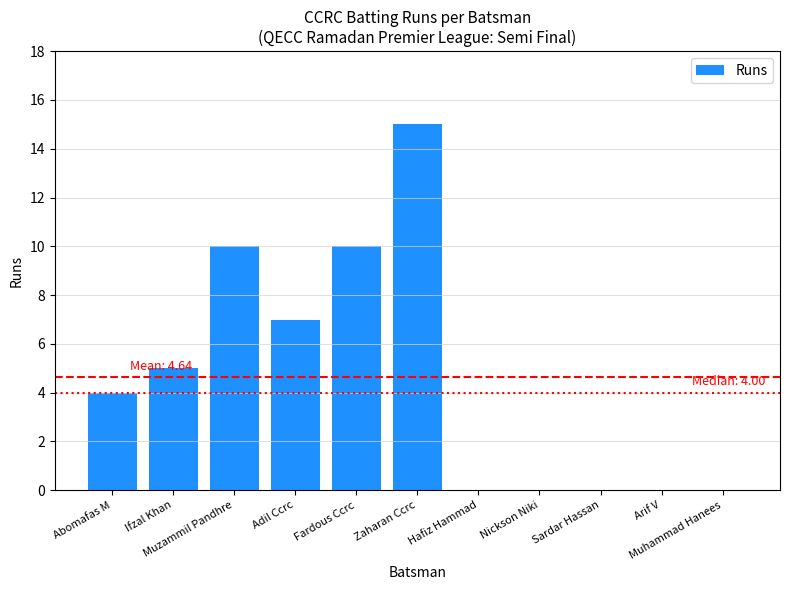

Reading left to right, extract all data points from this chart.

4	5	10	7	10	15	0	0	0	0	0